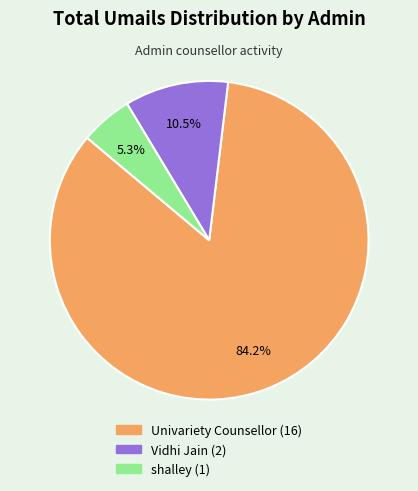

How many slices are in this pie chart?

3